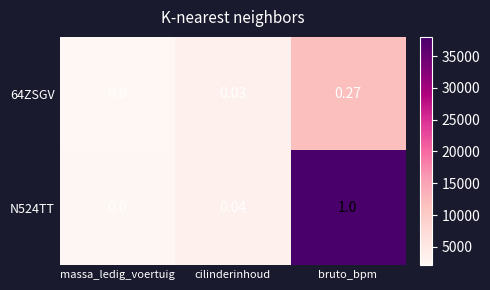

At which category is the sum across all series the highest?

bruto_bpm